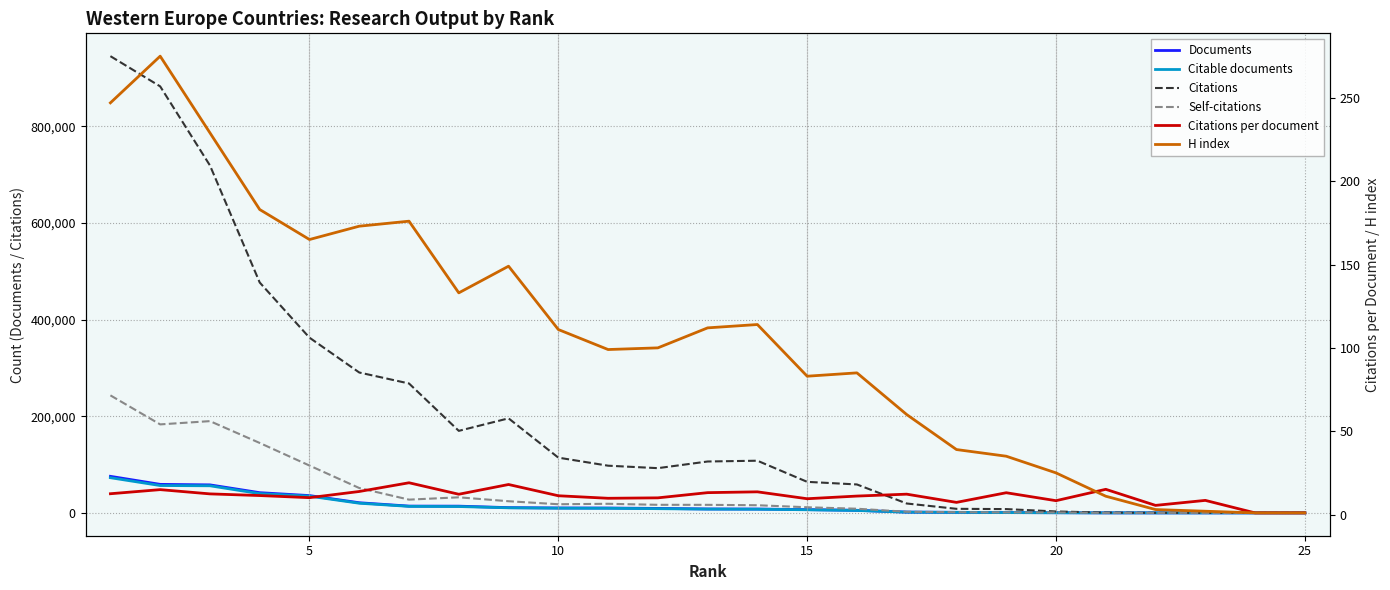

Rank the series at 20 from lowest to highest value.

Citations per document, H index, Citable documents, Documents, Self-citations, Citations